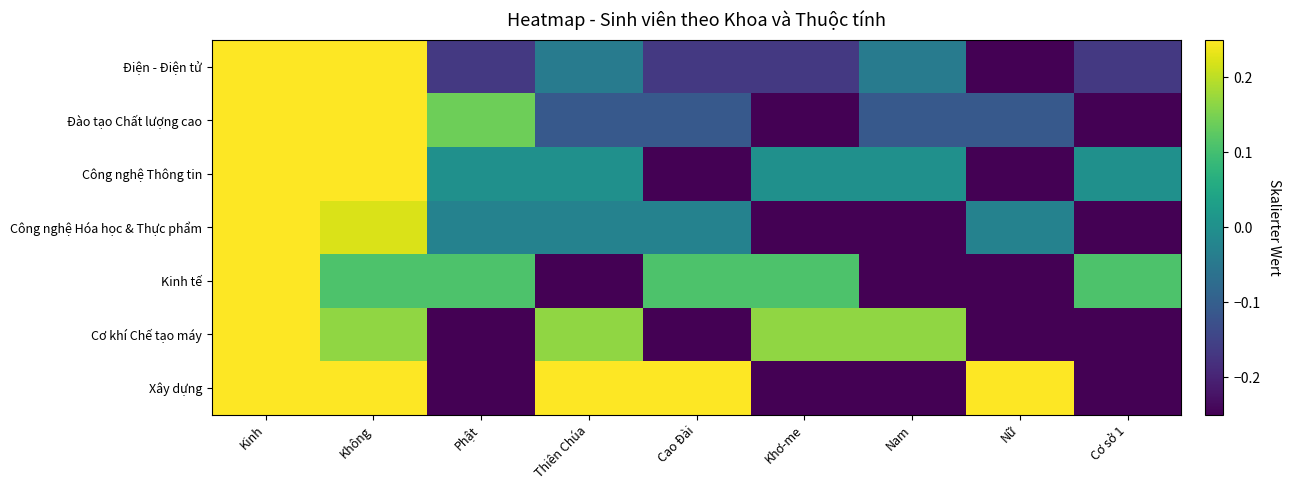

What is the difference between the highest and lowest values at Nam?

0.7